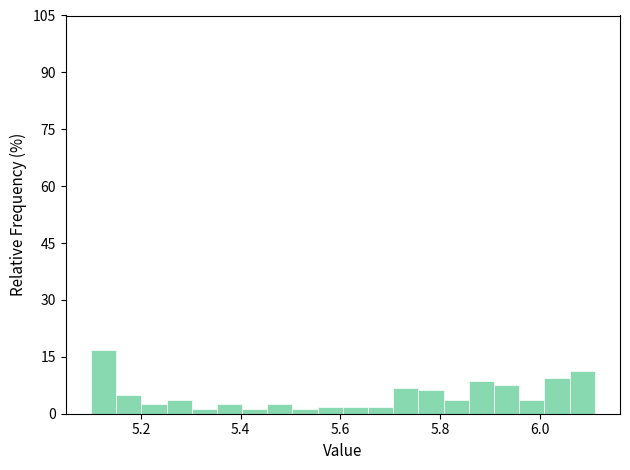

Around what value on the x-axis is the tallest bar? Give the approximate position of its centre, as read against the axis.

5.12